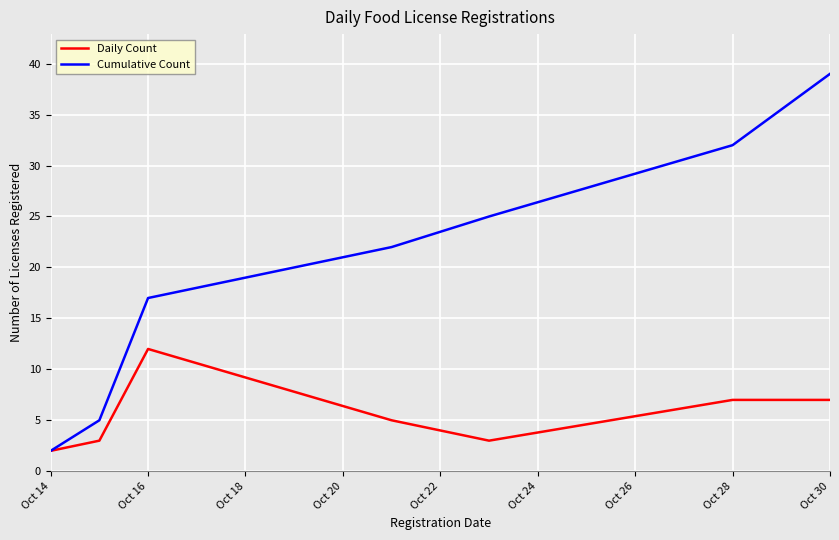

Rank the series by their average value, from highest to lowest.

Cumulative Count, Daily Count